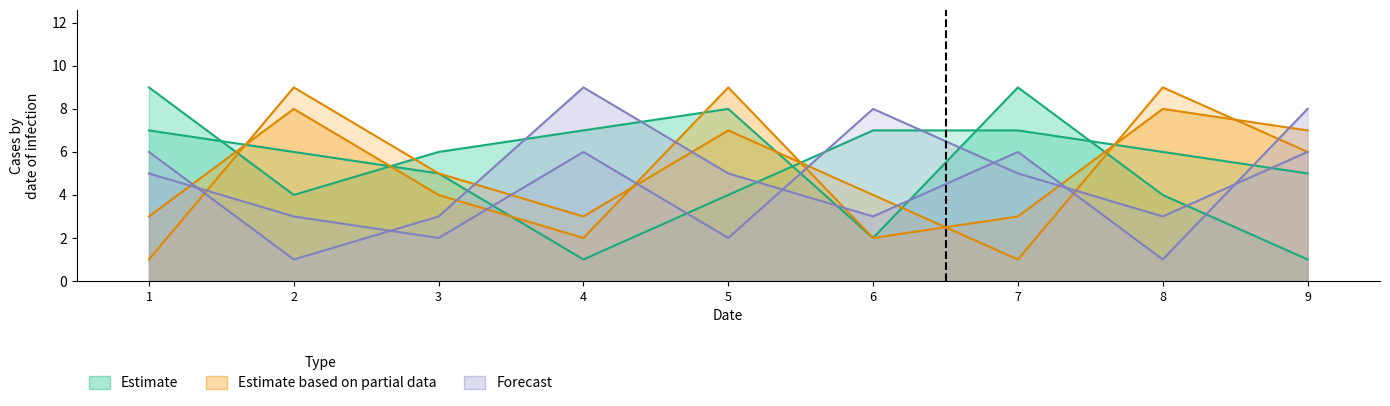

What is the difference between the highest and lowest values at 5?

7